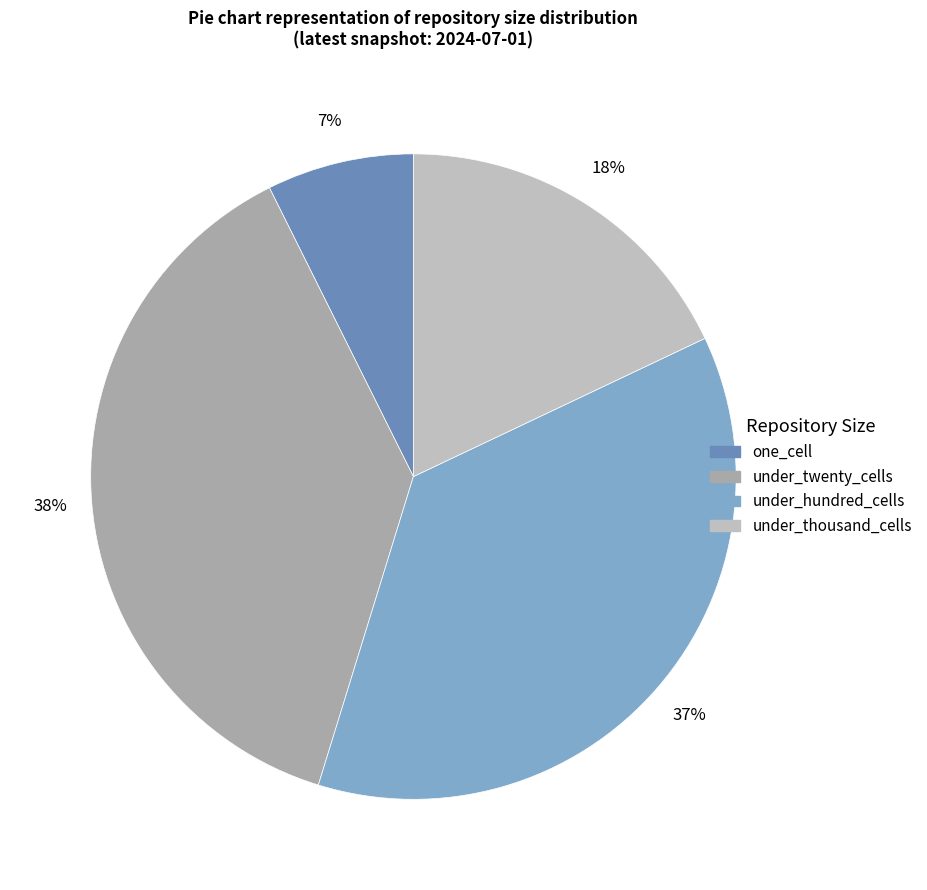

Count the number of slices in the pie.

4